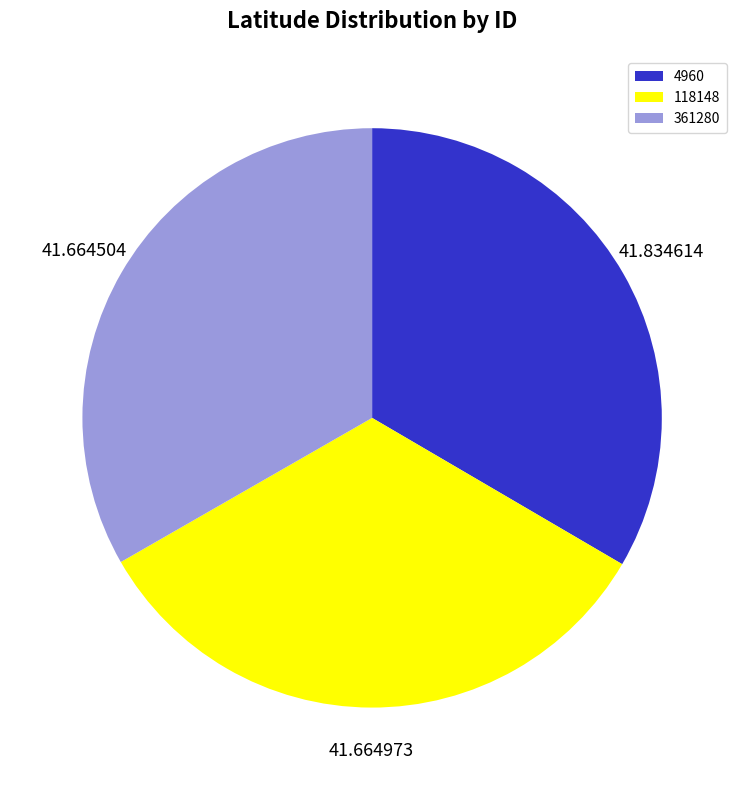

Do 361280 and 4960 together represent more than half of the pie?

Yes